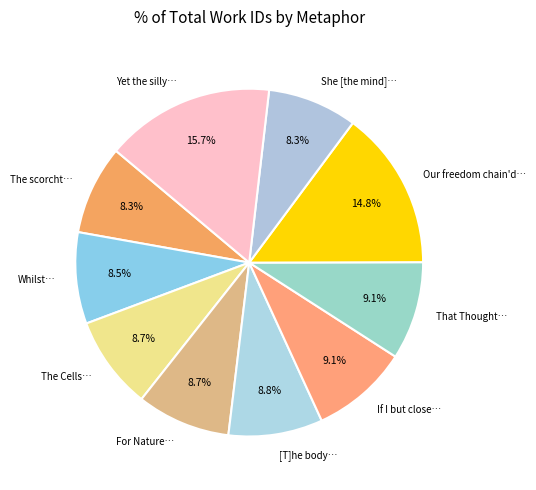

Which category has the biggest portion of the pie?

Yet the silly…